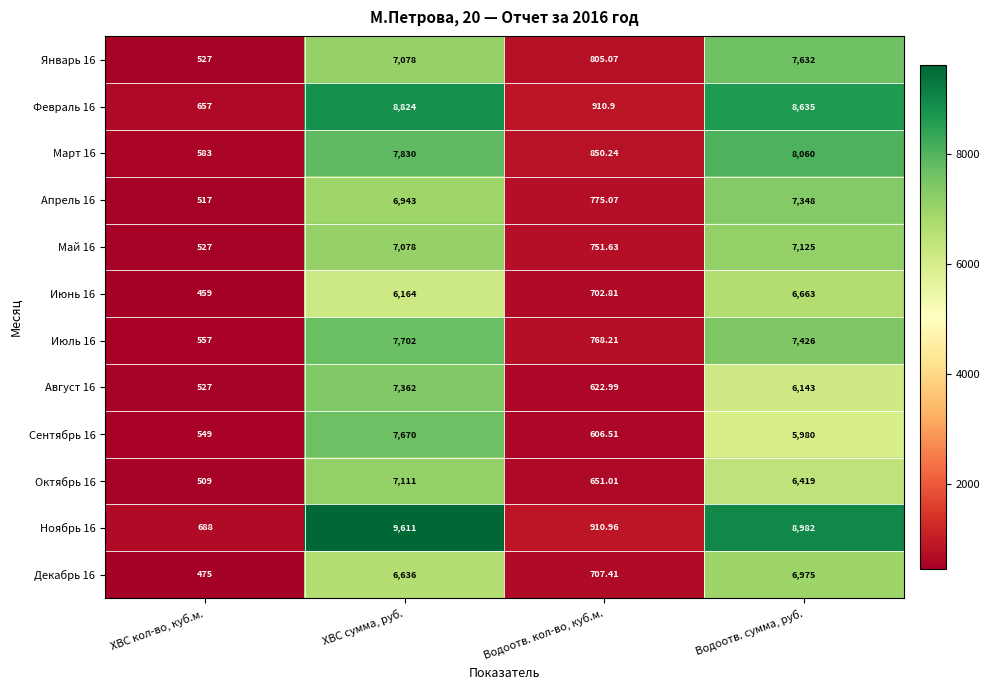

Which category has the lowest value across all series?

ХВС кол-во, куб.м.